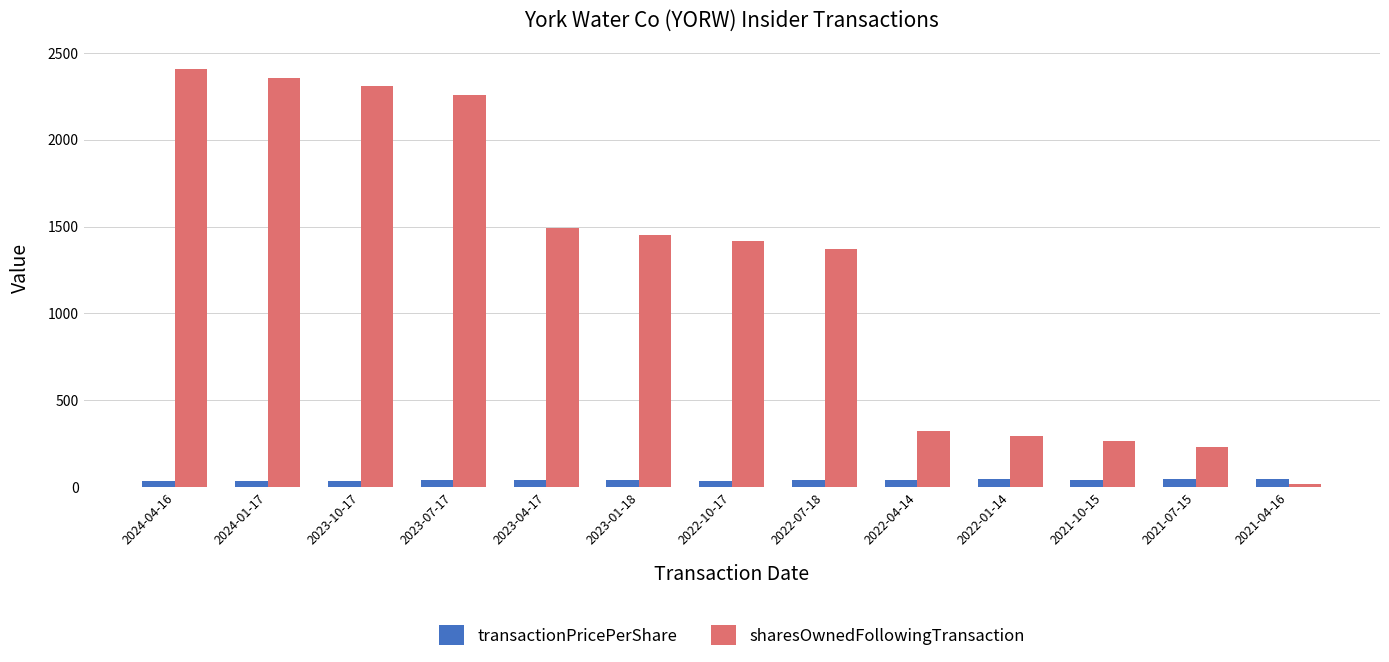

At how many categories does at least one series exceed 1590?

4